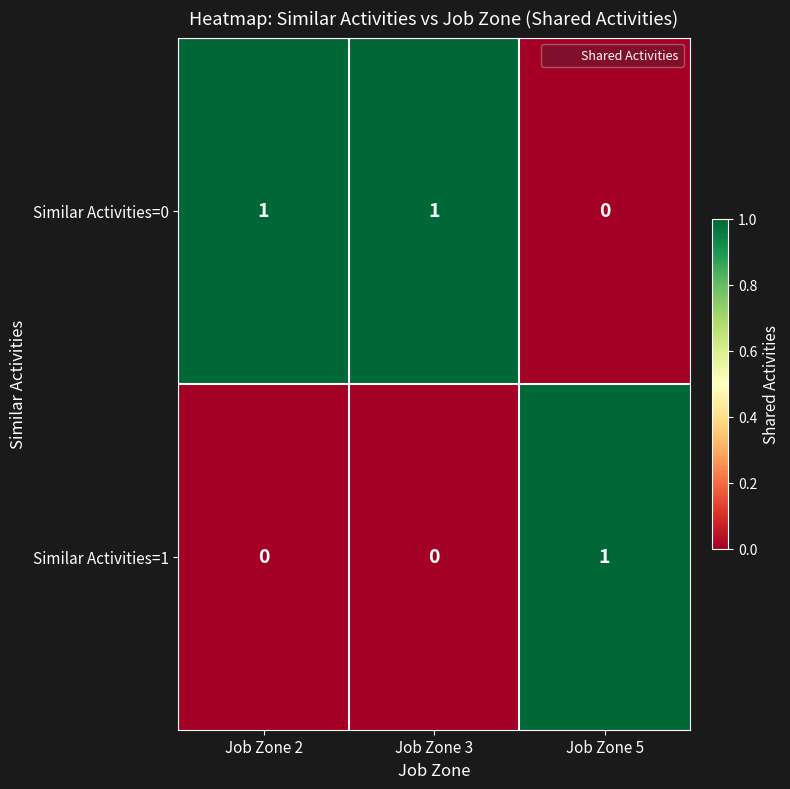

At which label does Similar Activities=1 reach its peak?

Job Zone 5